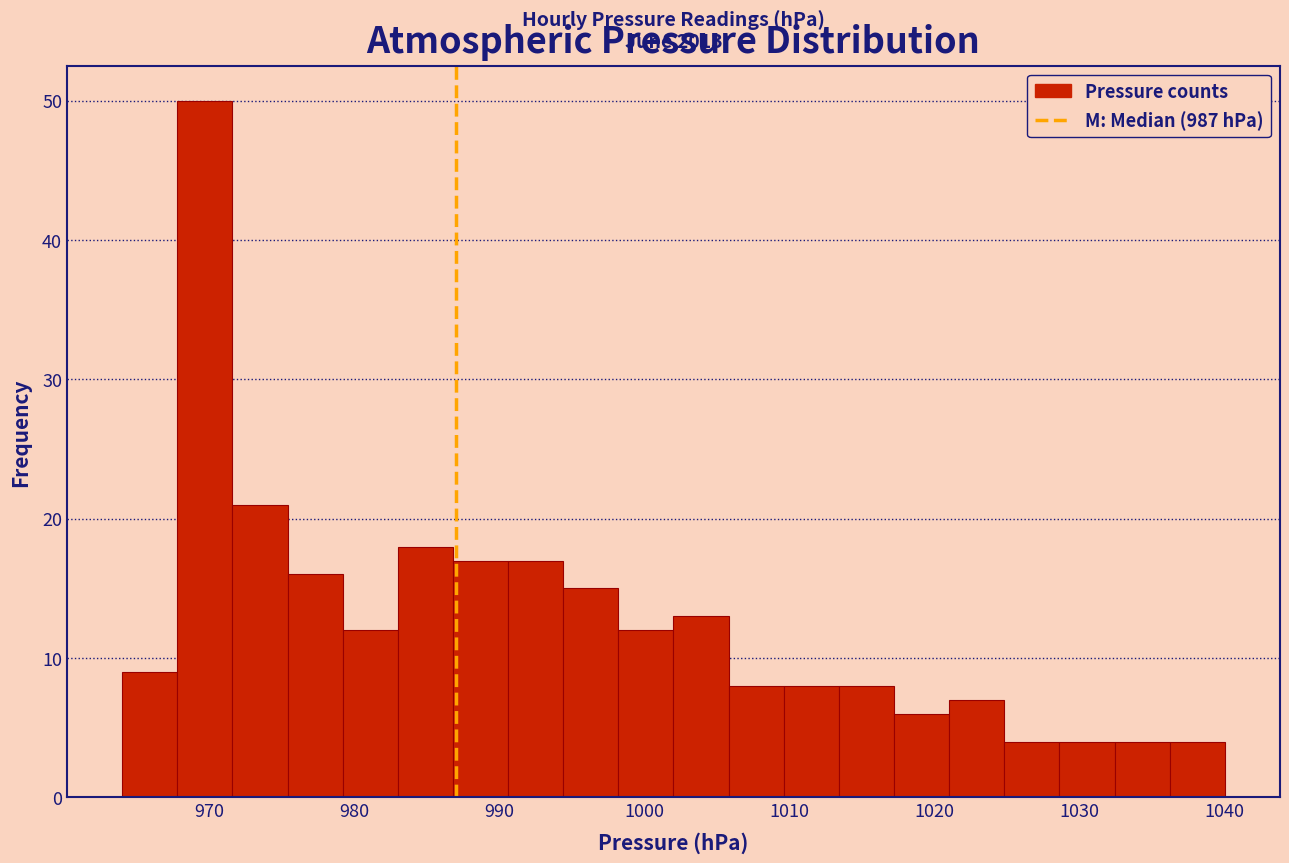

Read against the x-axis, roughly where is the centre of the tallest bar?

970